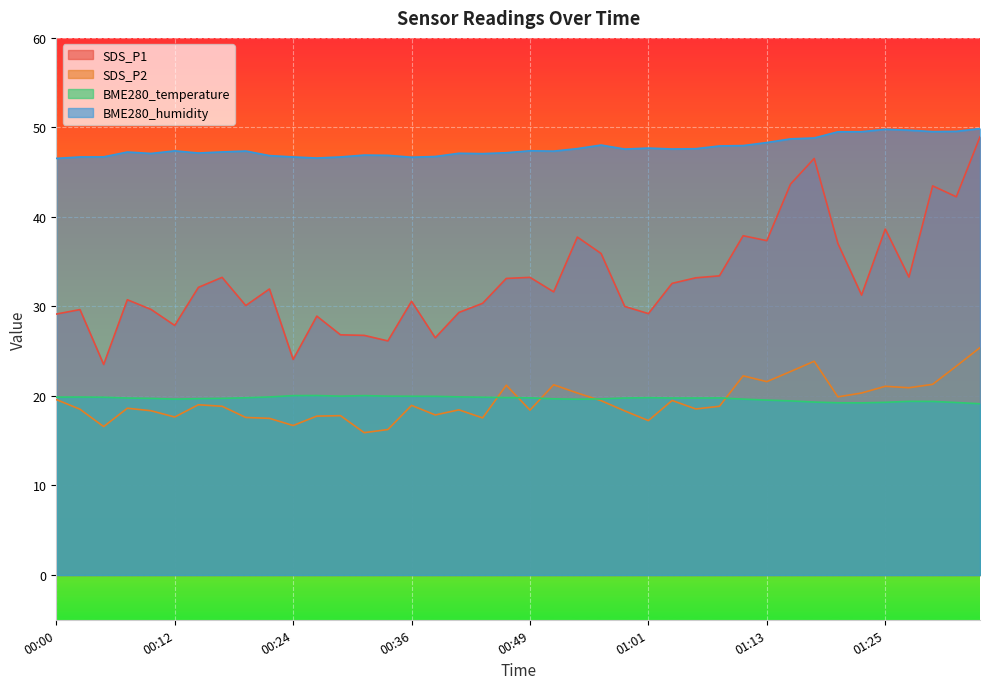

Is it true that BME280_humidity equals 75.7 at 01:33?

False